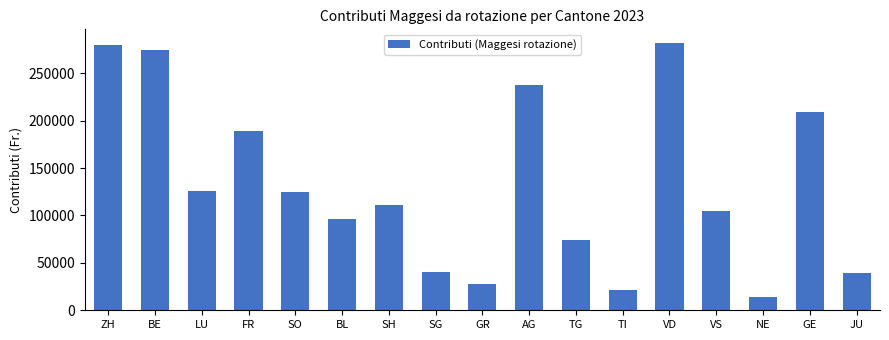

What is the smallest value displayed?

14421.0